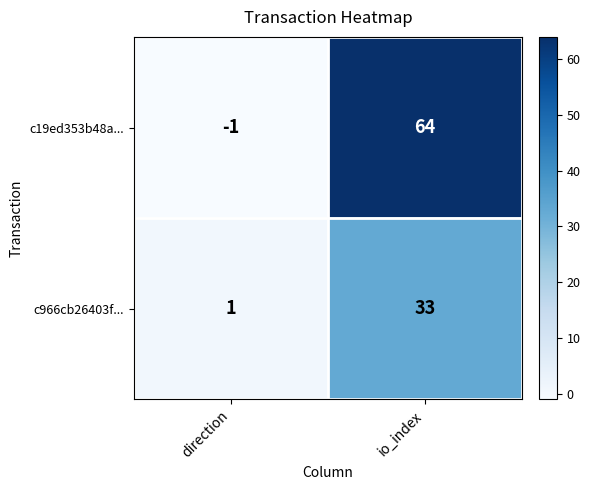

What is the difference between the maximum and minimum values in the c19ed353b48a... series?

65